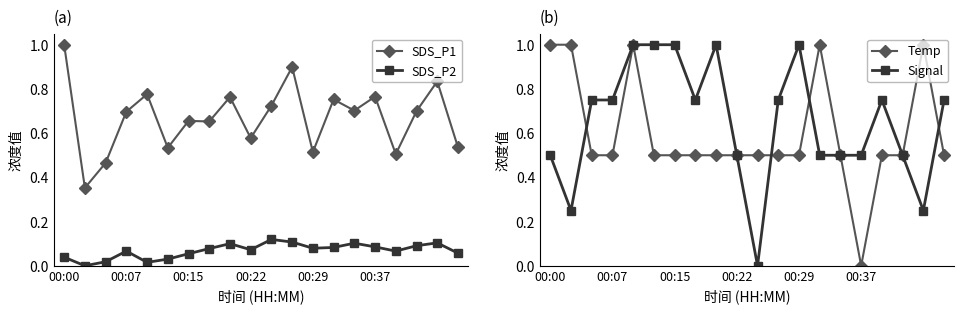

Read the Temp value at 18.

1.0